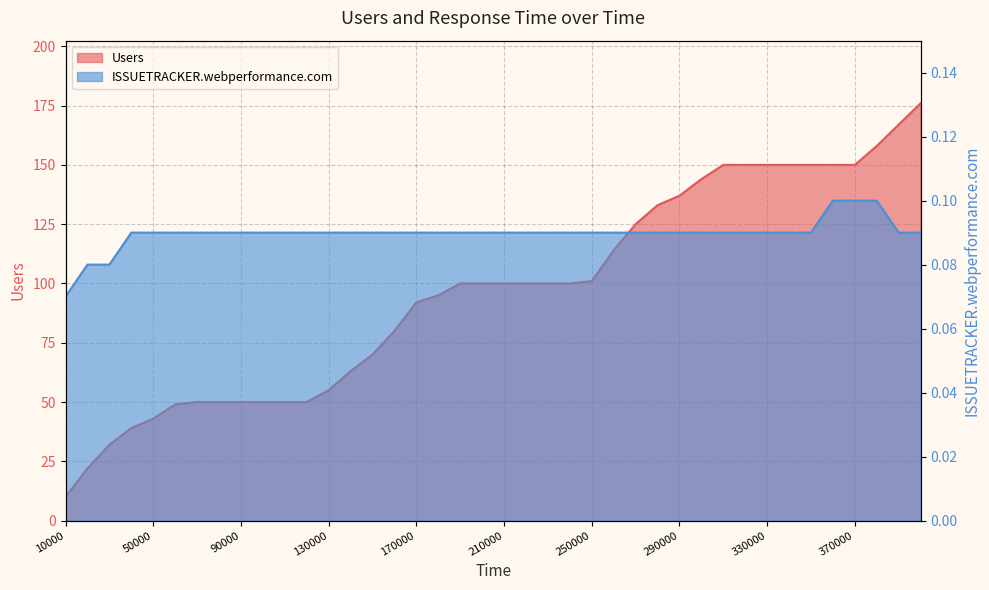

What is the value of the ISSUETRACKER.webperformance.com point at the 7th from the left?

0.1